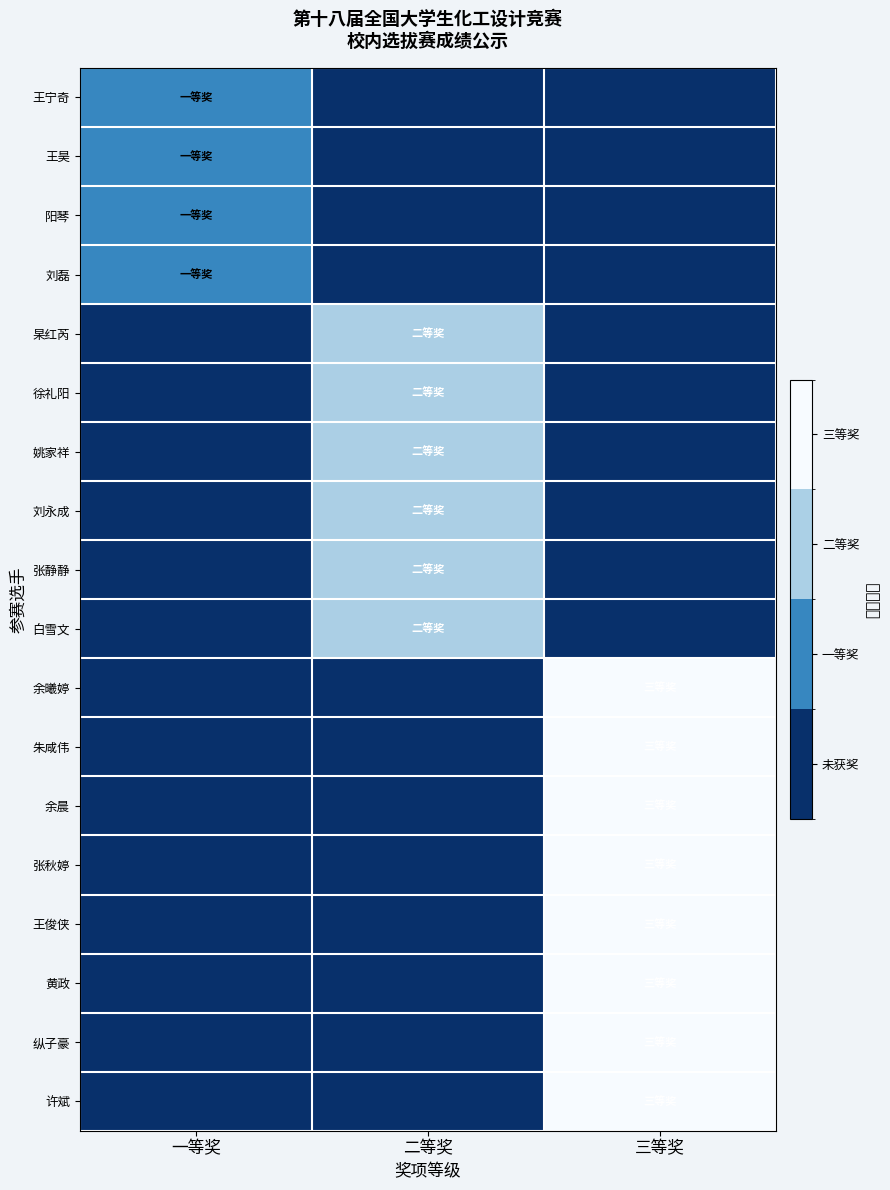

What is the total value across all series at 二等奖?

12